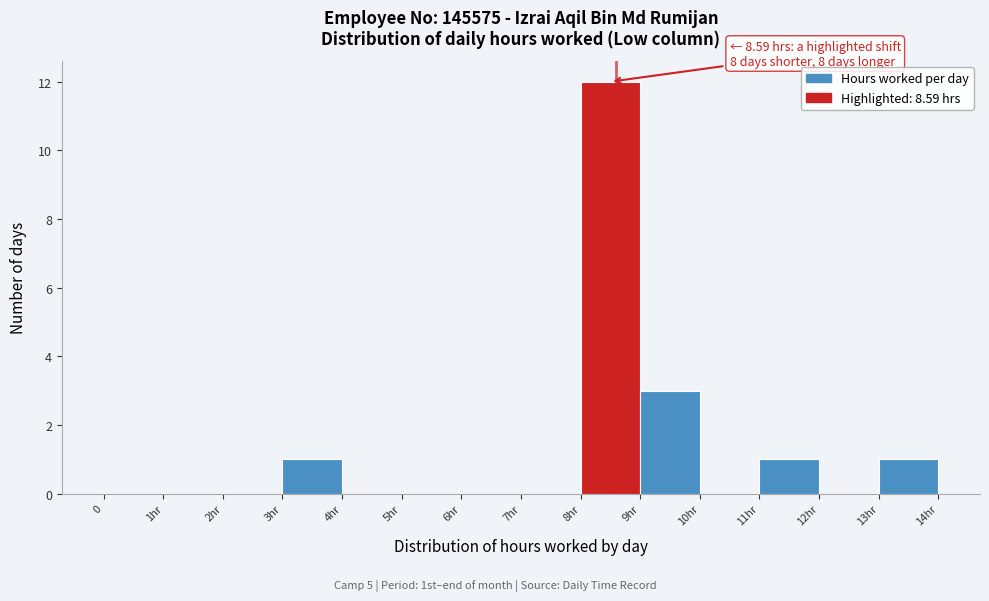

Reading right to left, list all the values displayed in this chart.

13hr=1	12hr=0	11hr=1	10hr=0	9hr=3	8hr=12	7hr=0	6hr=0	5hr=0	4hr=0	3hr=1	2hr=0	1hr=0	0=0